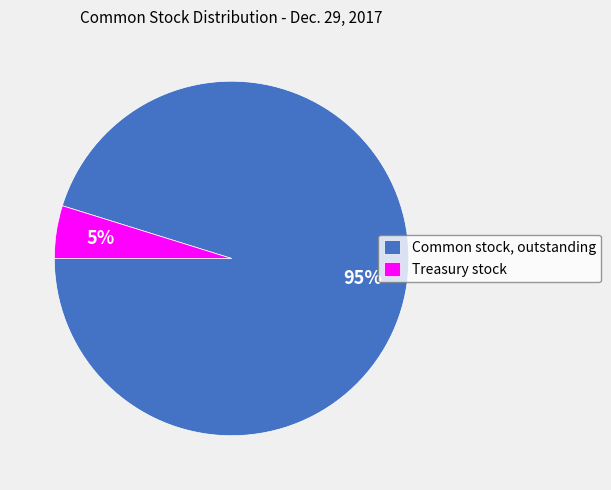

Which slice is the largest?

Common stock, outstanding